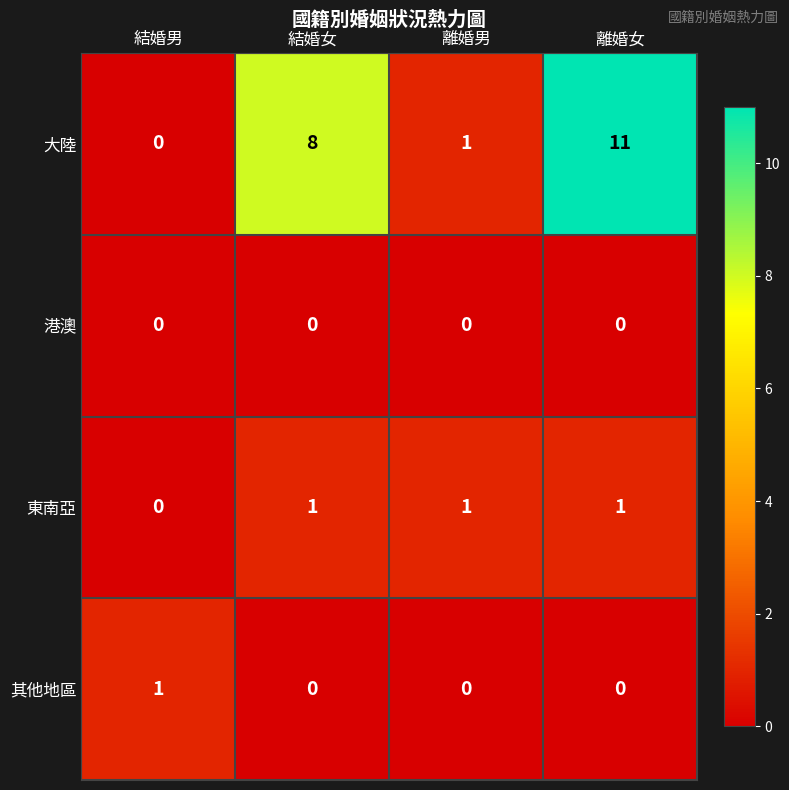

Which series changed the most between 結婚女 and 離婚男?

大陸